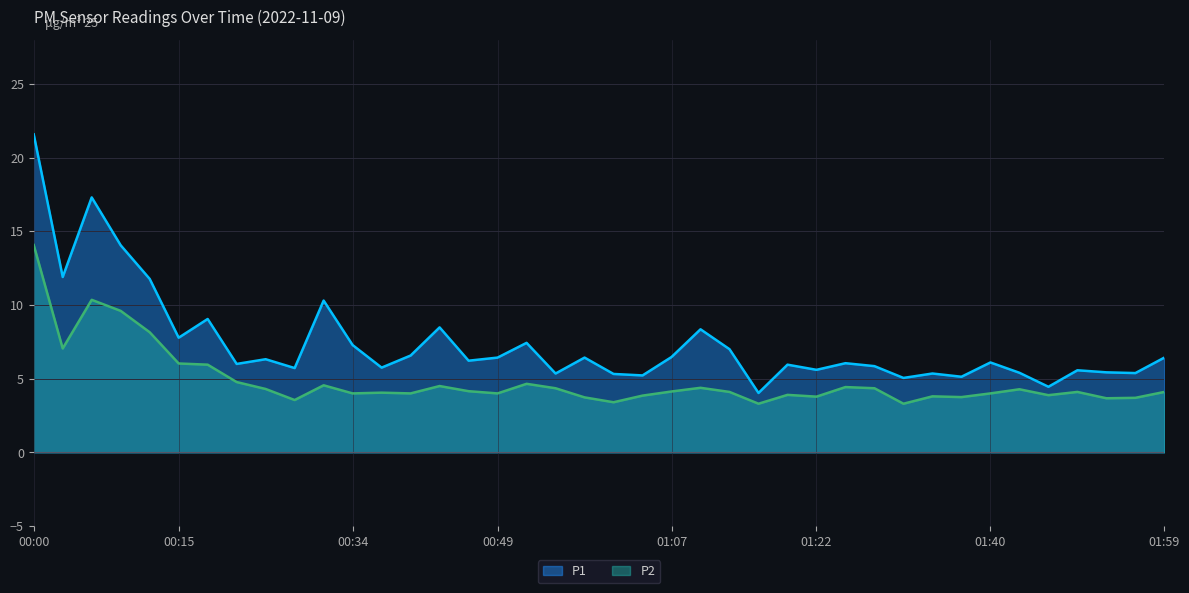

Reading right to left, extract all data points from this chart.

P1: 01:59=6.4	01:56=5.4	01:53=5.4	01:50=5.6	01:47=4.5	01:44=5.4	01:40=6.1	01:37=5.1	01:34=5.3	01:31=5.0	01:28=5.8	01:25=6.0	01:22=5.6	01:19=6.0	01:16=4.0	01:13=7.0	01:10=8.3	01:07=6.5	01:04=5.2	01:01=5.3	00:58=6.4	00:55=5.3	00:52=7.4	00:49=6.4	00:46=6.2	00:43=8.5	00:40=6.6	00:37=5.8	00:34=7.3	00:31=10.3	00:27=5.7	00:24=6.3	00:21=6.0	00:18=9.1	00:15=7.8	00:12=11.8	00:09=14.1	00:06=17.3	00:03=11.9	00:00=21.6
P2: 01:59=4.1	01:56=3.7	01:53=3.7	01:50=4.1	01:47=3.9	01:44=4.3	01:40=4.0	01:37=3.8	01:34=3.8	01:31=3.3	01:28=4.3	01:25=4.4	01:22=3.8	01:19=3.9	01:16=3.3	01:13=4.1	01:10=4.4	01:07=4.1	01:04=3.9	01:01=3.4	00:58=3.7	00:55=4.3	00:52=4.7	00:49=4.0	00:46=4.2	00:43=4.5	00:40=4.0	00:37=4.0	00:34=4.0	00:31=4.5	00:27=3.5	00:24=4.3	00:21=4.8	00:18=6.0	00:15=6.0	00:12=8.2	00:09=9.6	00:06=10.3	00:03=7.0	00:00=14.1